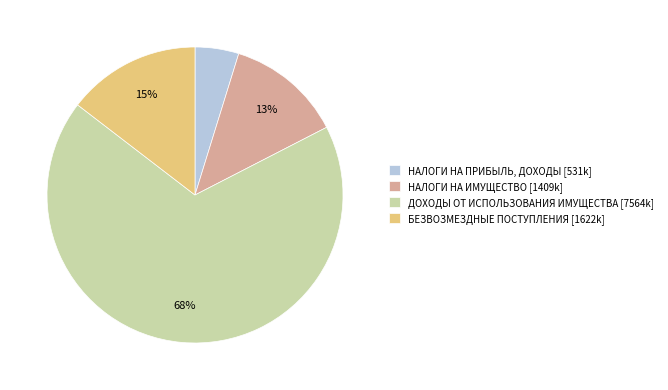

Does any single category account for the majority?

Yes